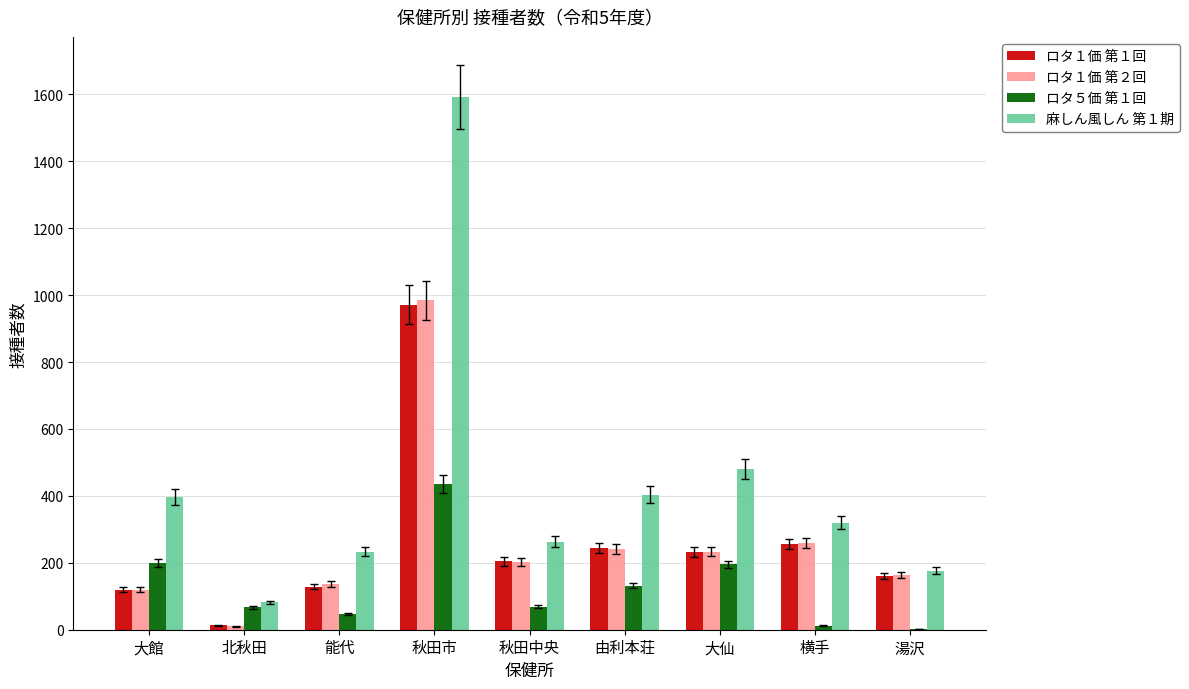

What is the total value across all series at 横手?

847